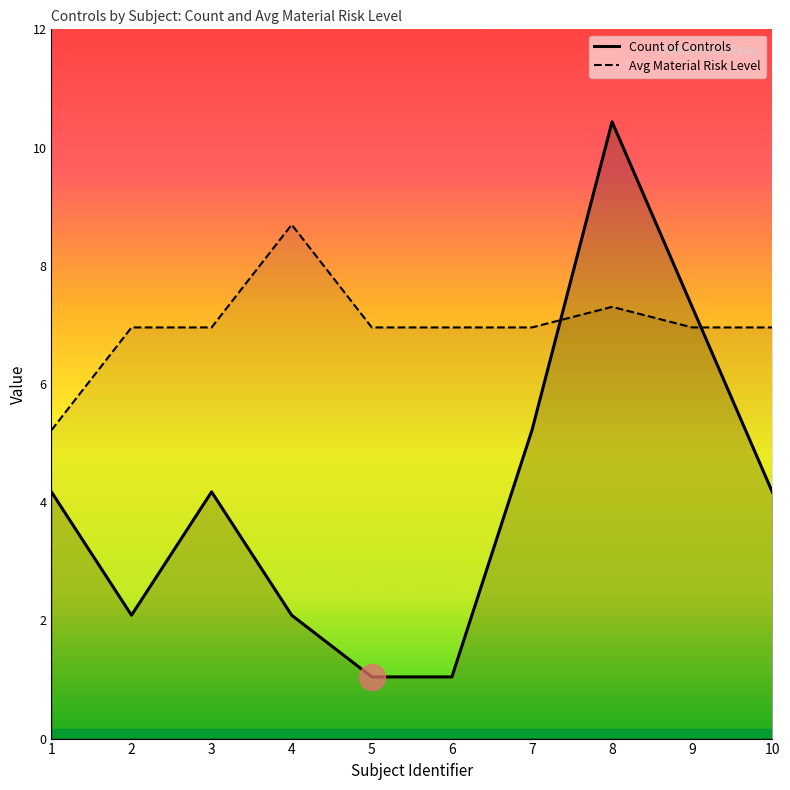

Which series has the largest total across all categories?

Avg Material Risk Level